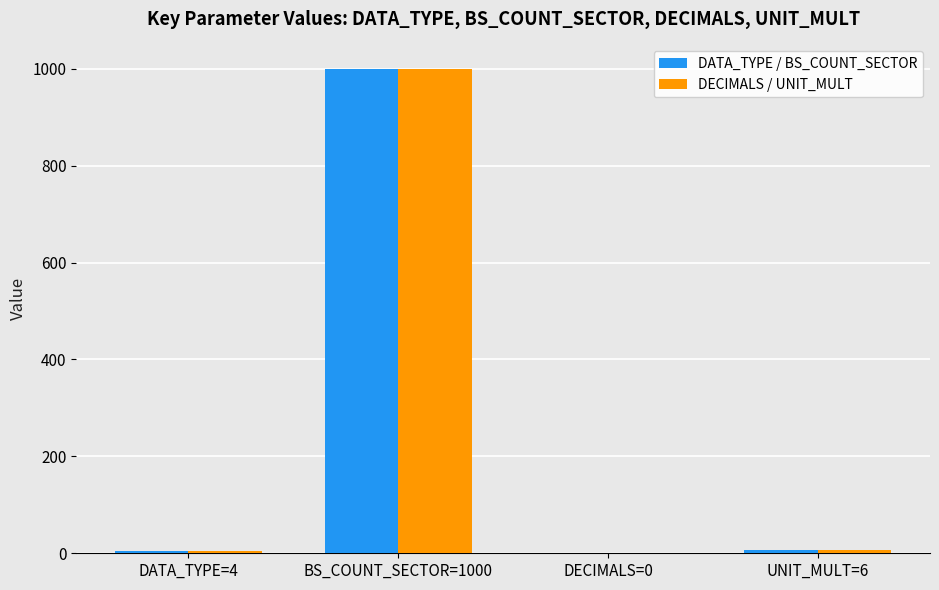

At which category is the sum across all series the highest?

BS_COUNT_SECTOR=1000